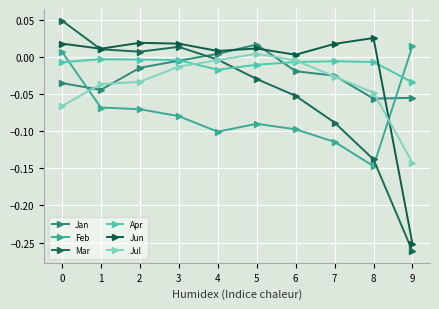

Does the chart display data point markers on the line(s)?

Yes